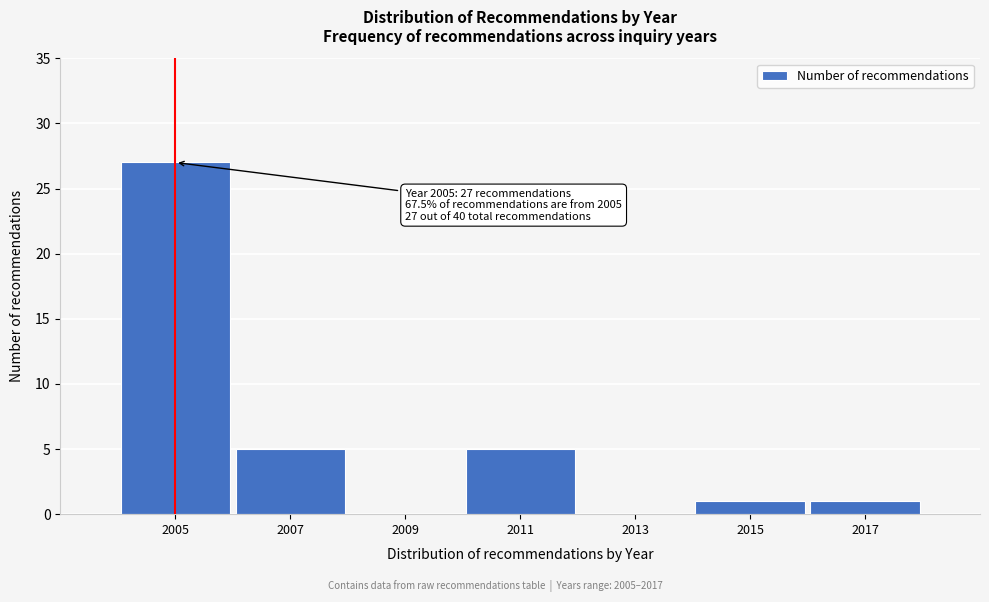

Reading left to right, list all the values displayed in this chart.

2005=27	2007=5	2009=0	2011=5	2013=0	2015=1	2017=1